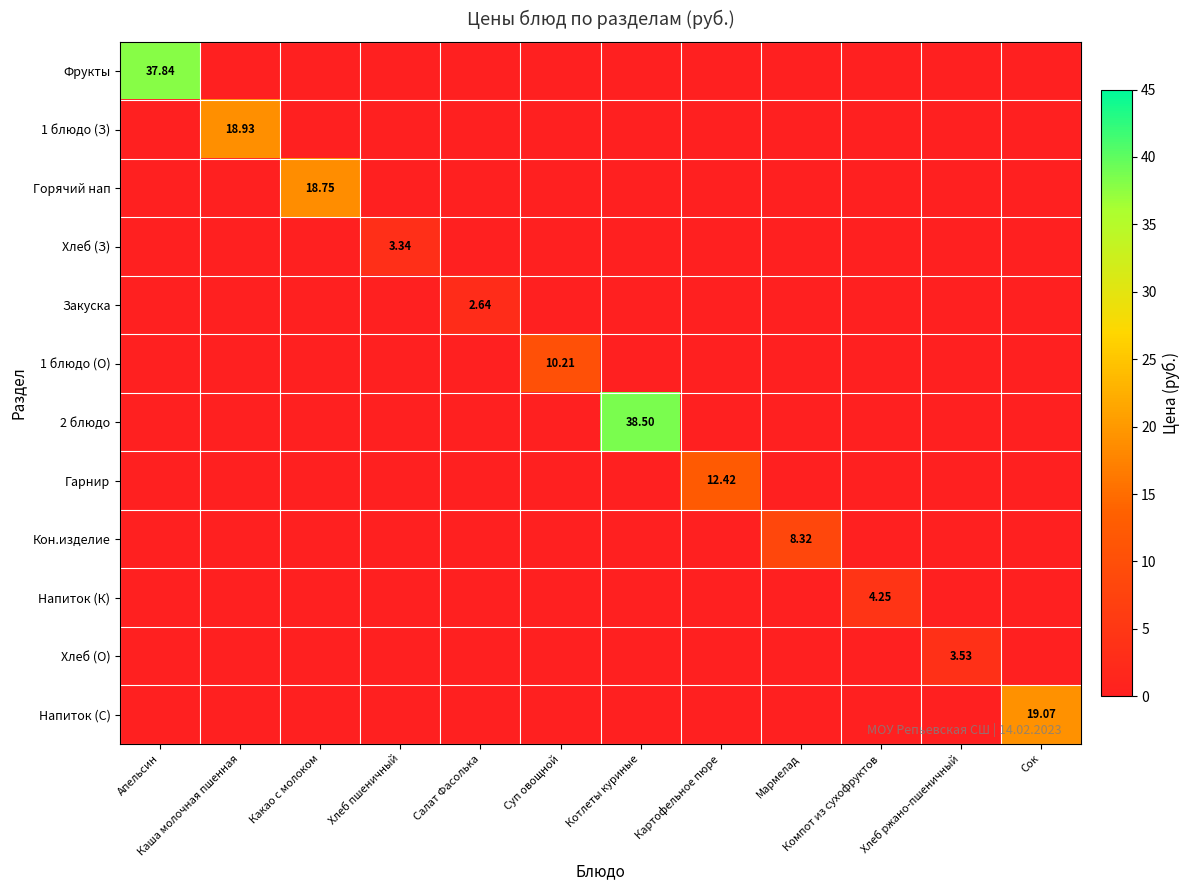

The Гарнир series shows -7.7 at Компот из сухофруктов. True or false?

False